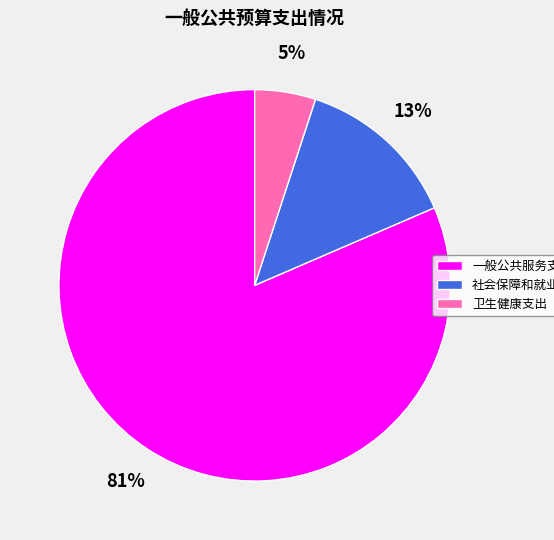

The 社会保障和就业支出 slice represents 13% of the pie. True or false?

True